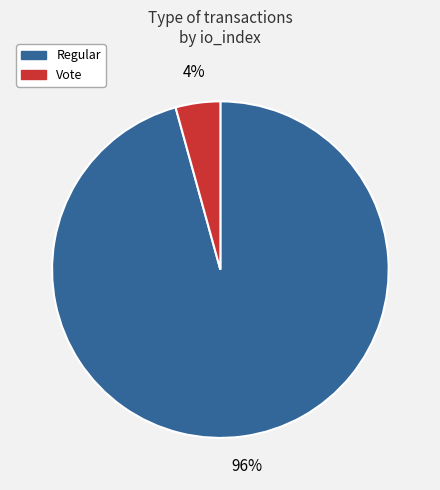

Count the number of slices in the pie.

2